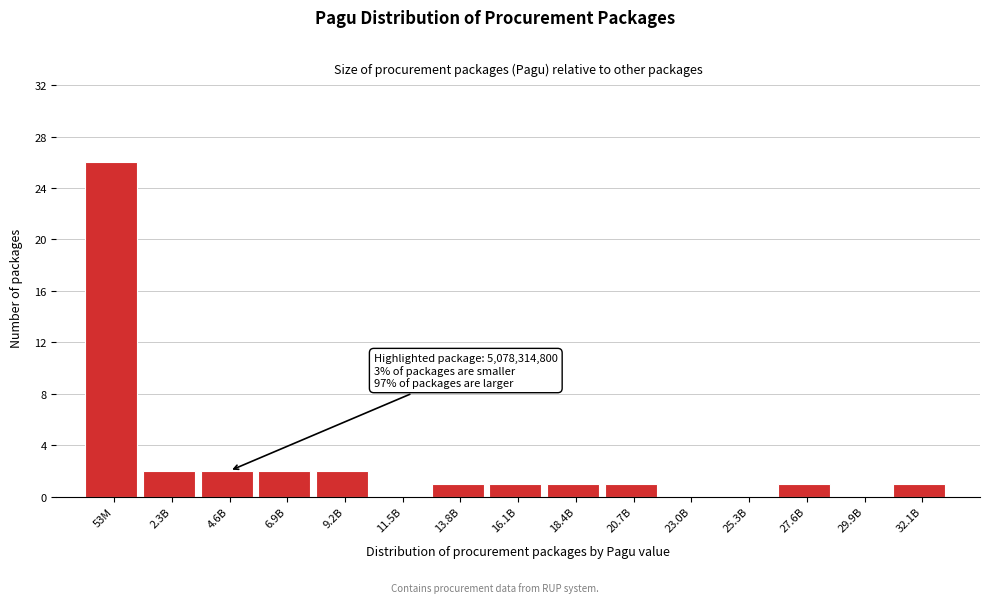

Reading left to right, list all the values displayed in this chart.

53M=26	2.3B=2	4.6B=2	6.9B=2	9.2B=2	11.5B=0	13.8B=1	16.1B=1	18.4B=1	20.7B=1	23.0B=0	25.3B=0	27.6B=1	29.9B=0	32.1B=1